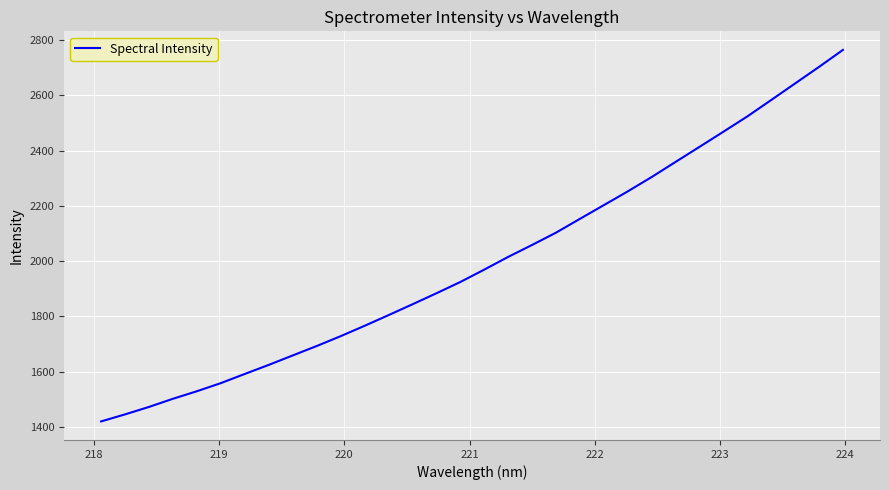

What is the greatest value displayed?

2764.5